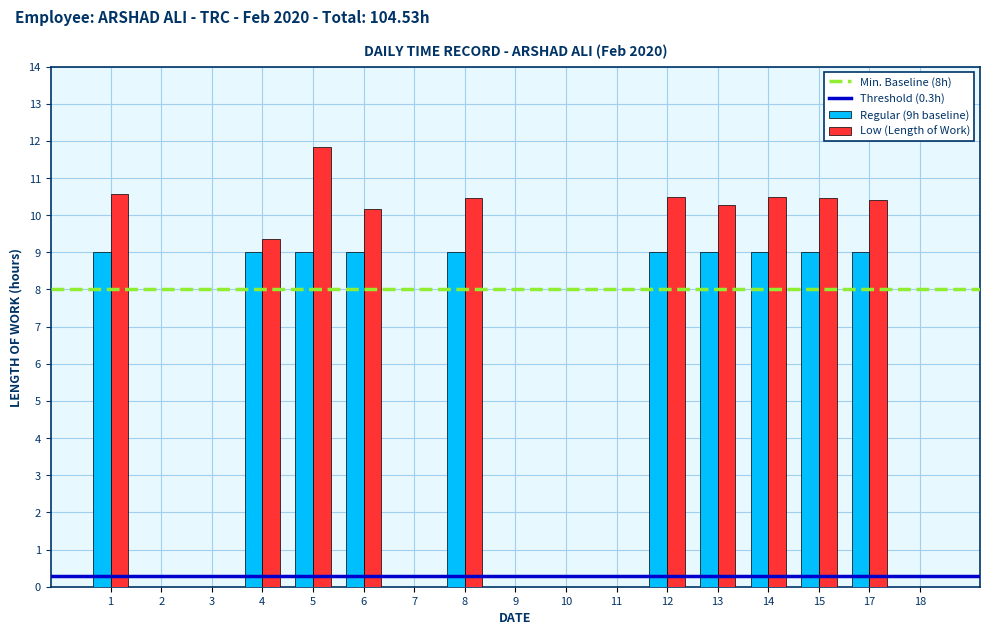

Is the value of Low (Length of Work) at 8 greater than the value of Regular (9h baseline) at 8?

Yes